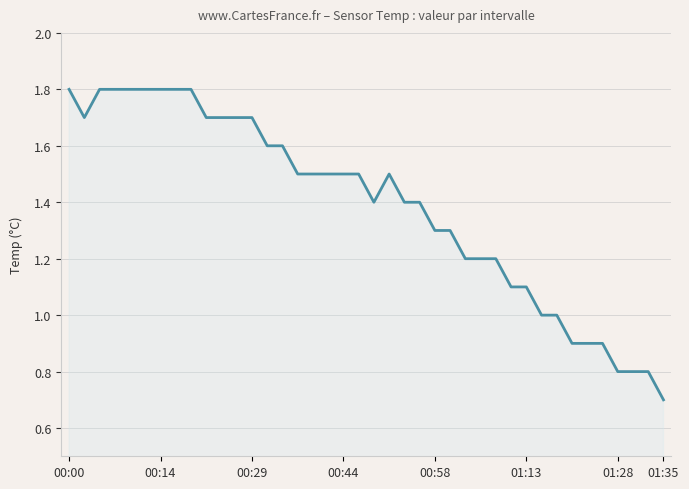

What is the sum of all values?

55.5